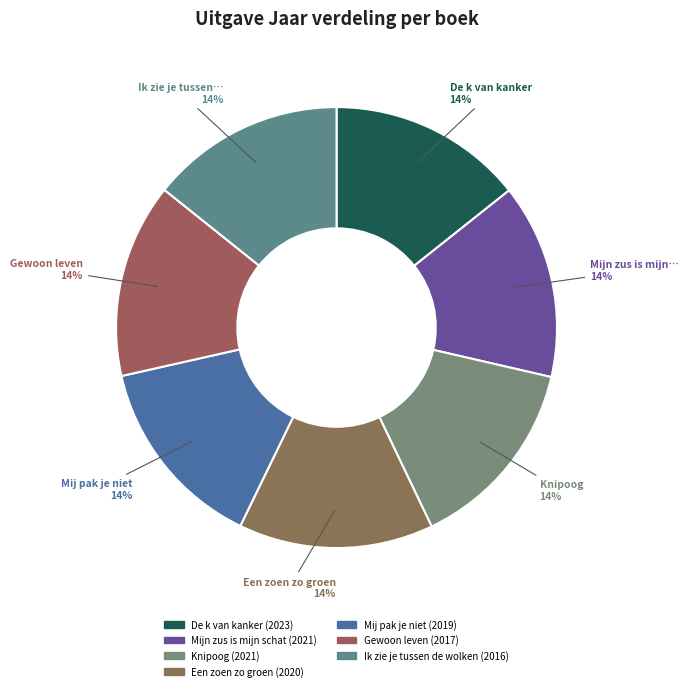

How many segments does this pie chart have?

7